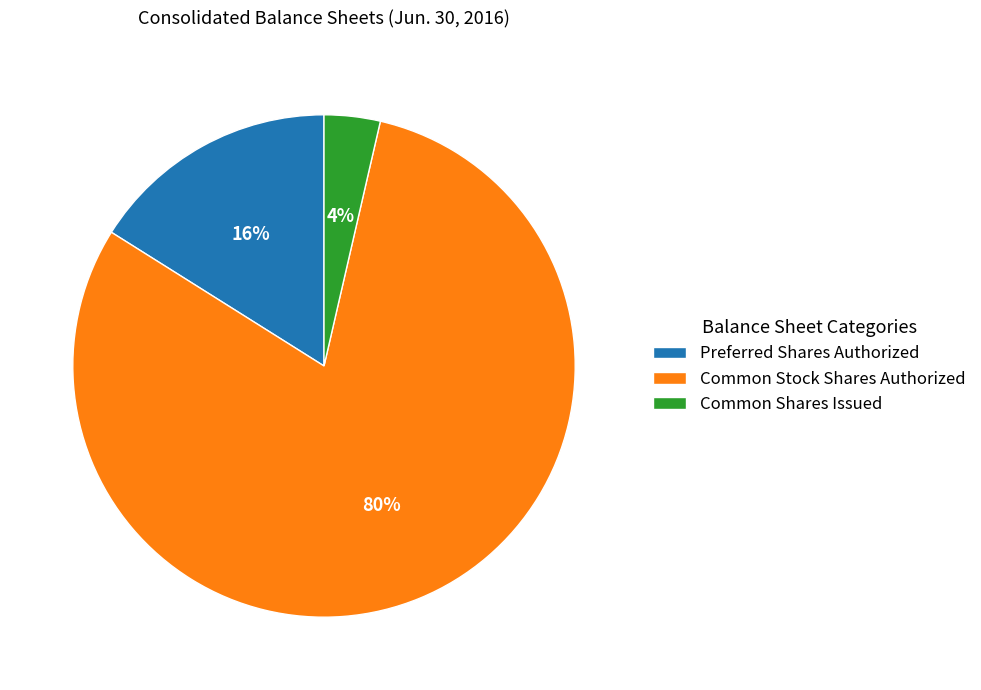

Between Preferred Shares Authorized and Common Stock Shares Authorized, which is larger?

Common Stock Shares Authorized